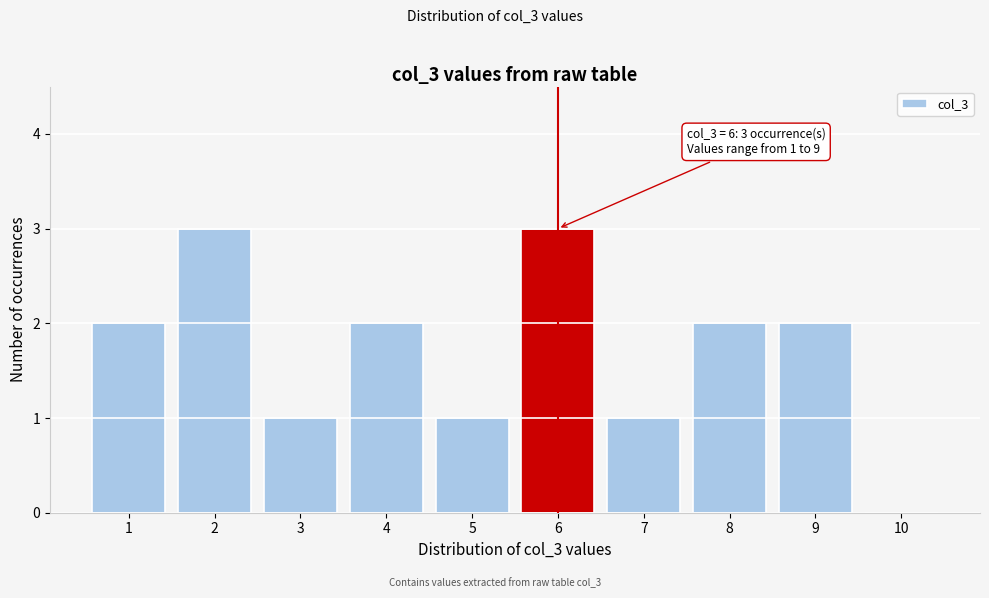

Reading left to right, what are all the values shown in this chart?

1=2	2=3	3=1	4=2	5=1	6=3	7=1	8=2	9=2	10=0